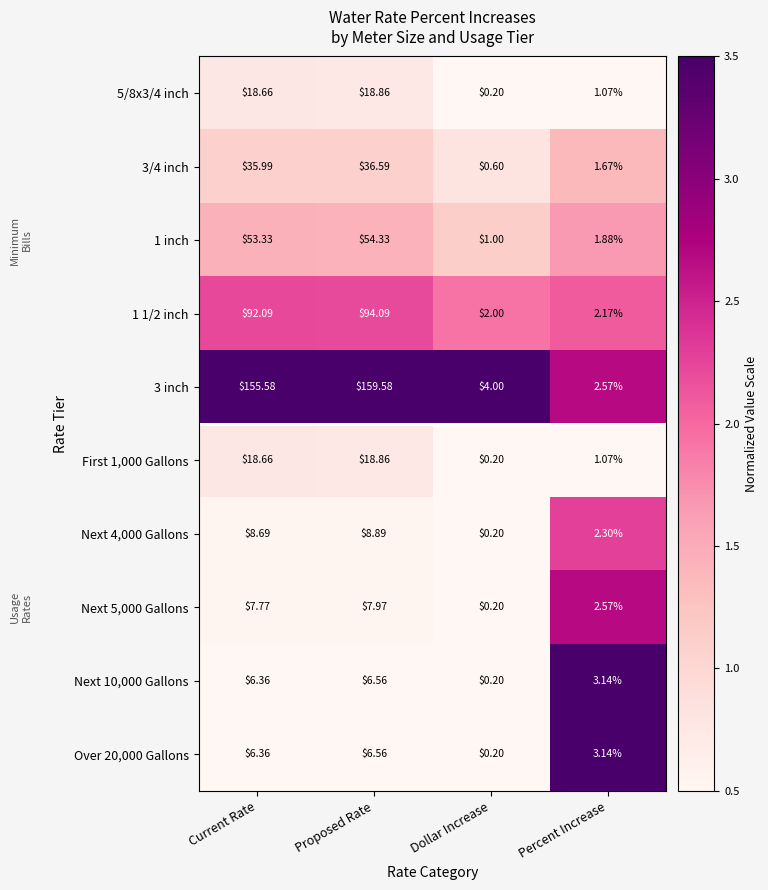

At which category is the sum across all series the highest?

Proposed Rate